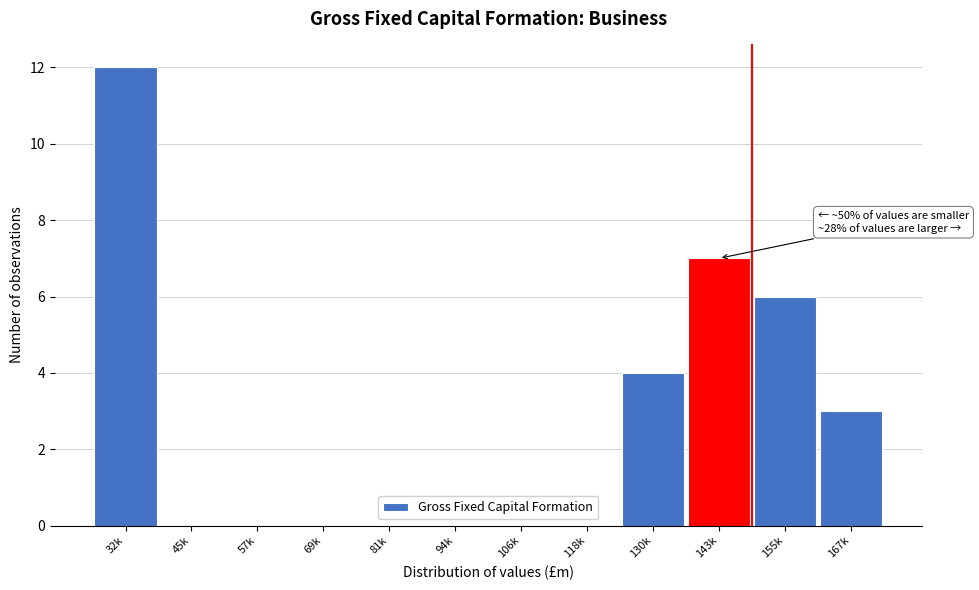

Reading right to left, what are all the values shown in this chart?

167k=3	155k=6	143k=7	130k=4	118k=0	106k=0	94k=0	81k=0	69k=0	57k=0	45k=0	32k=12